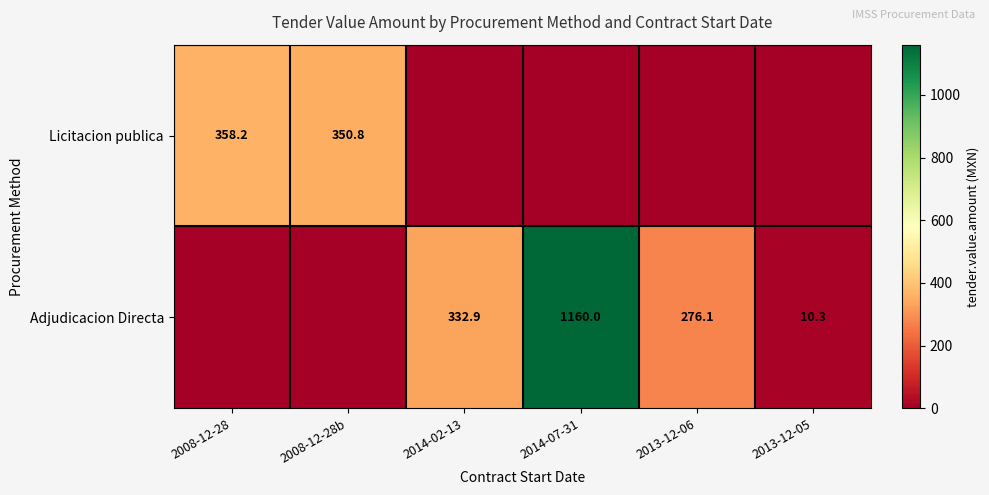

Count the number of categories in the chart.

6